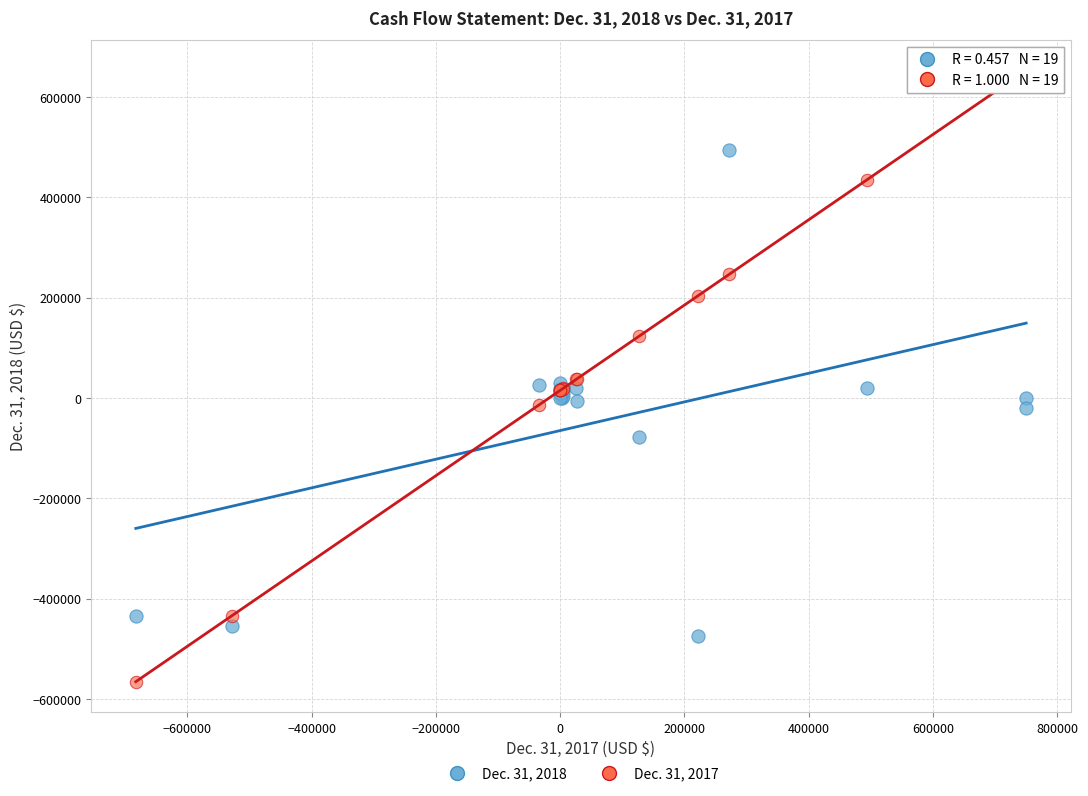

Which series reaches the maximum Y coordinate?

Dec. 31, 2017